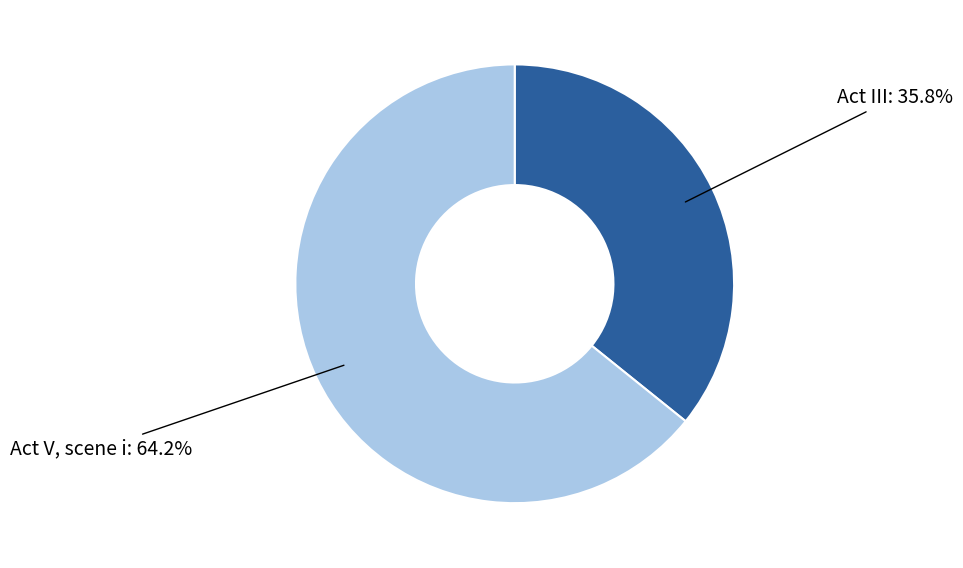

What is the largest slice in the pie chart?

Act V, scene i